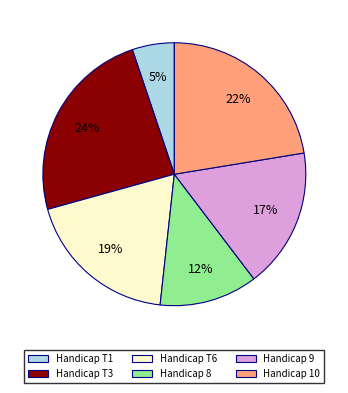

Count the number of slices in the pie.

6